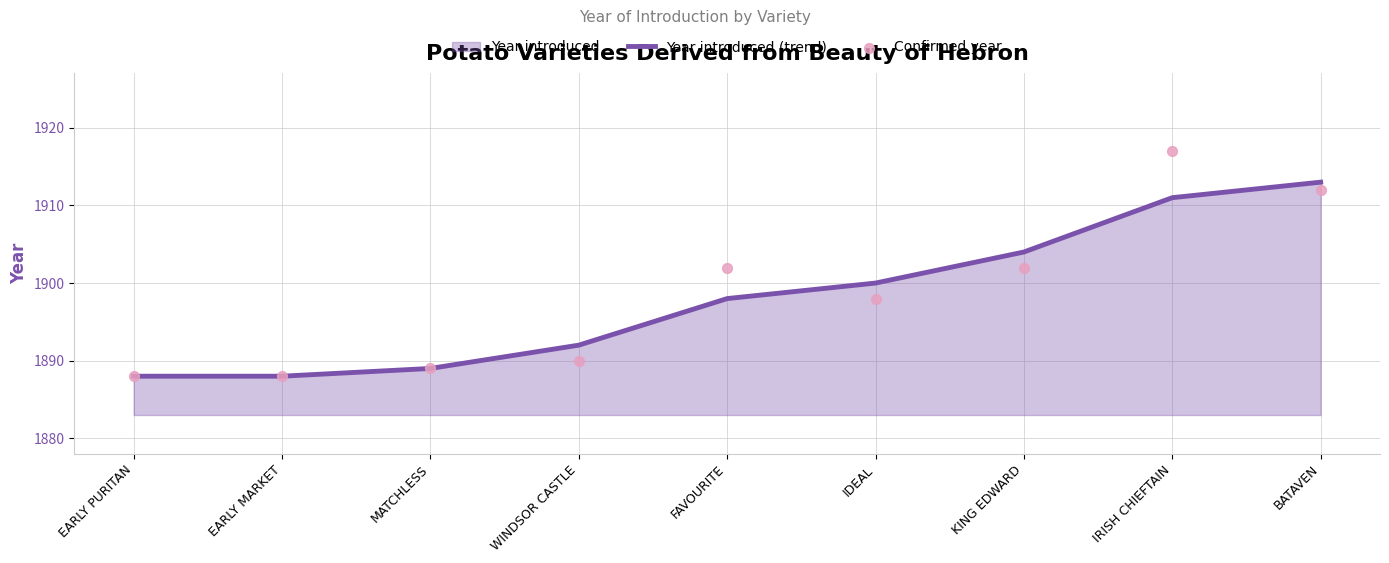

Which series contains the highest Y value?

Confirmed year